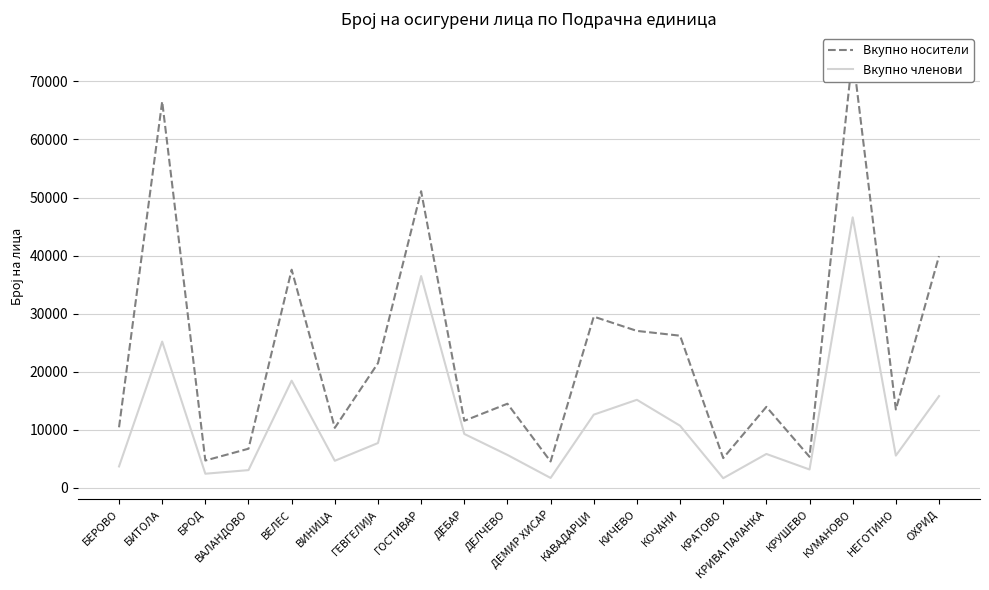

What is the value of the Вкупно членови point at the 2nd from the left?

25189